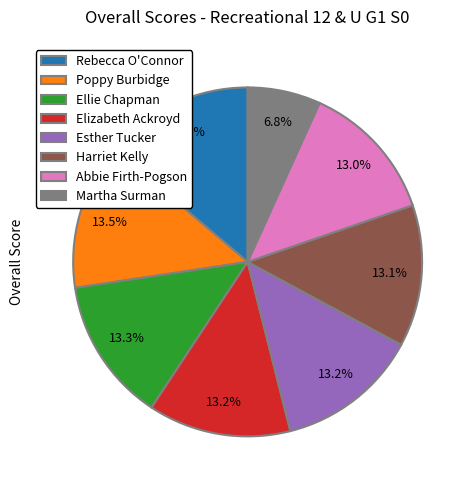

What is the smallest slice in the pie chart?

Martha Surman